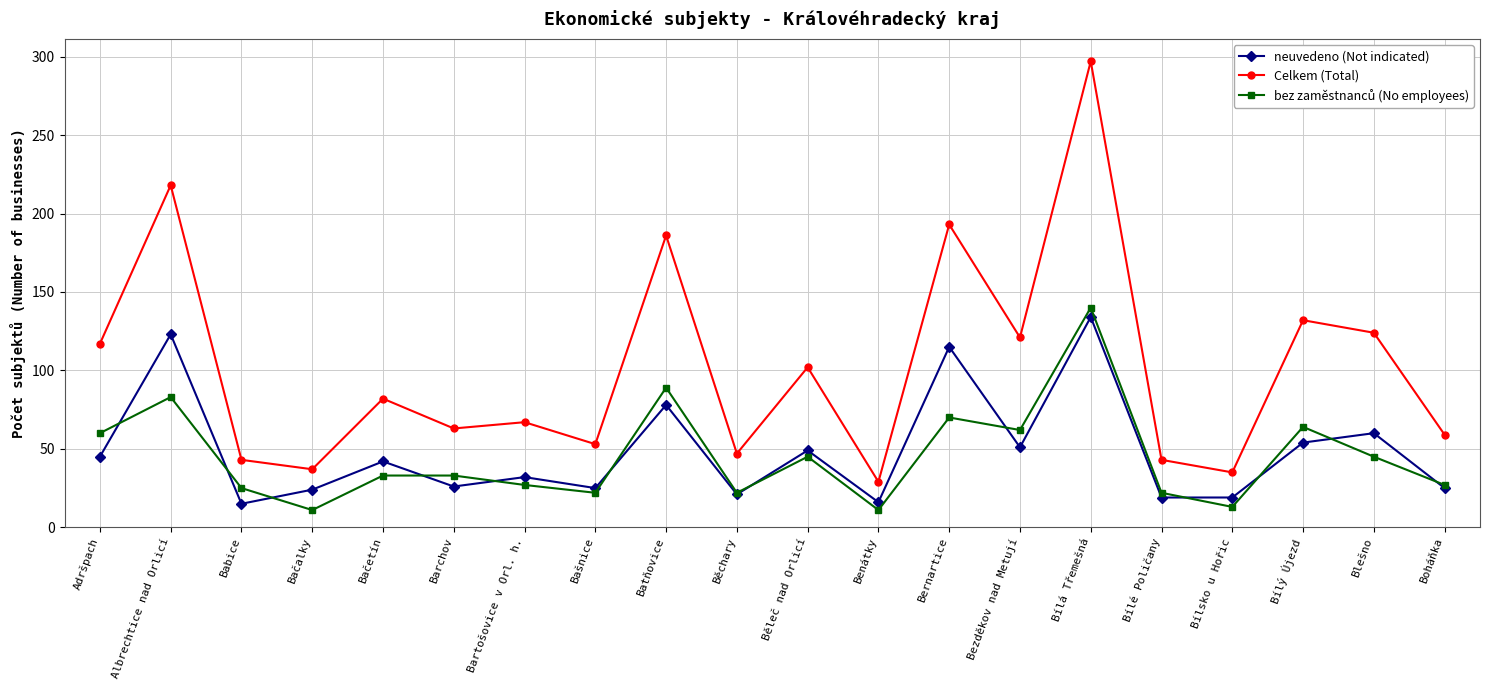

How many lines are shown in the chart?

3